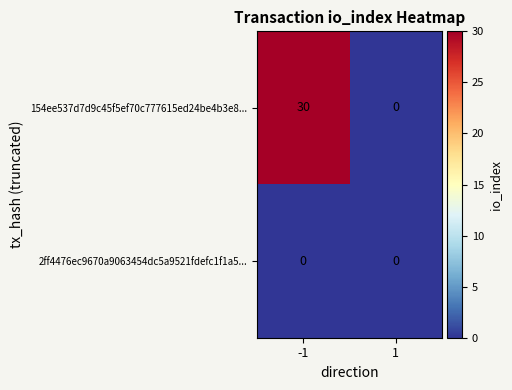

True or false: 154ee537d7d9c45f5ef70c777615ed24be4b3e8... has a value of 15 at 1.

False